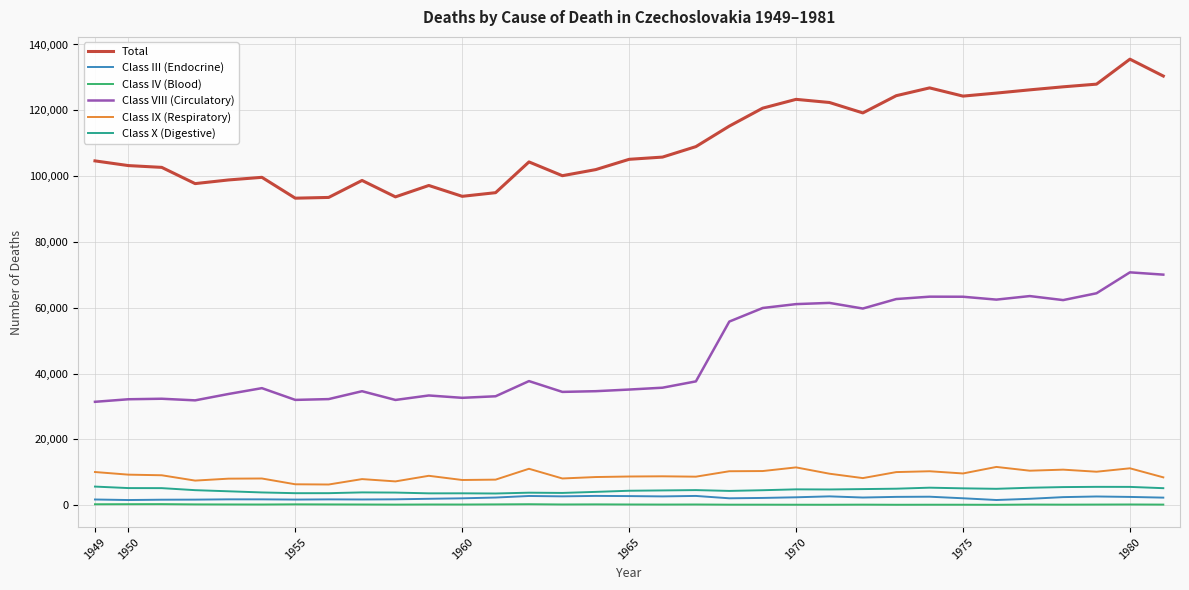

Count the number of categories in the chart.

33